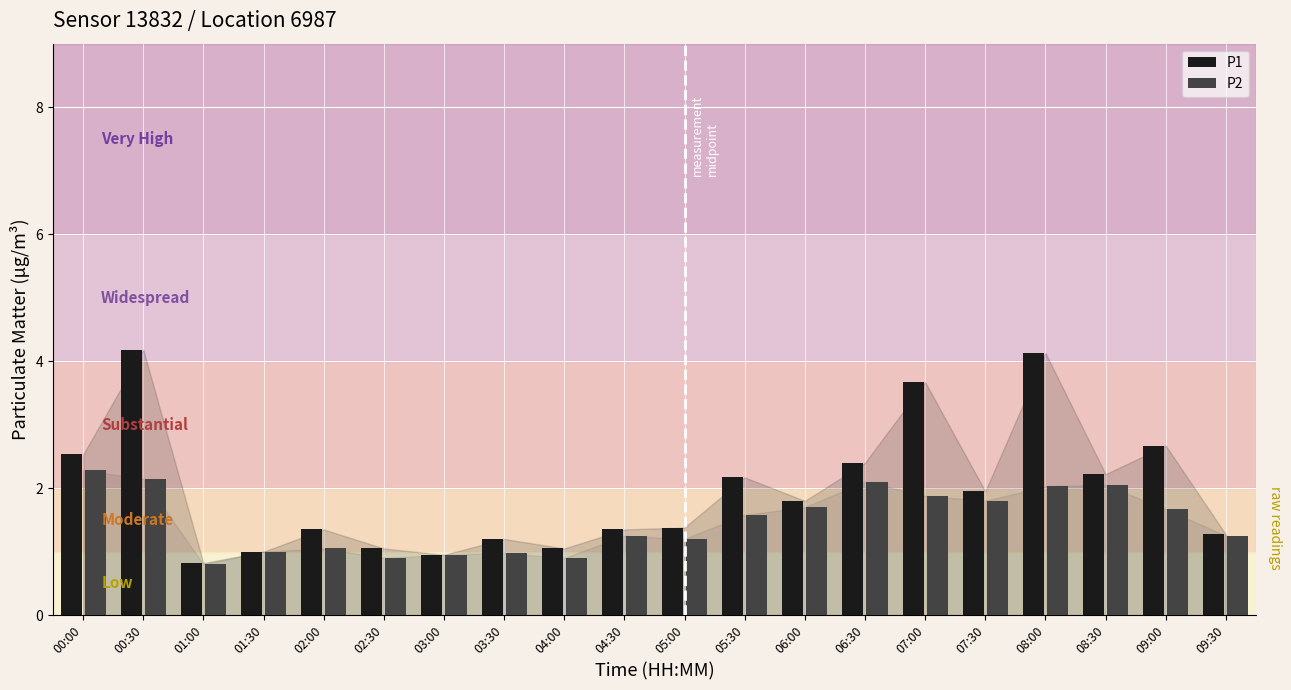

What value does the P1 series have at 08:30?

2.2